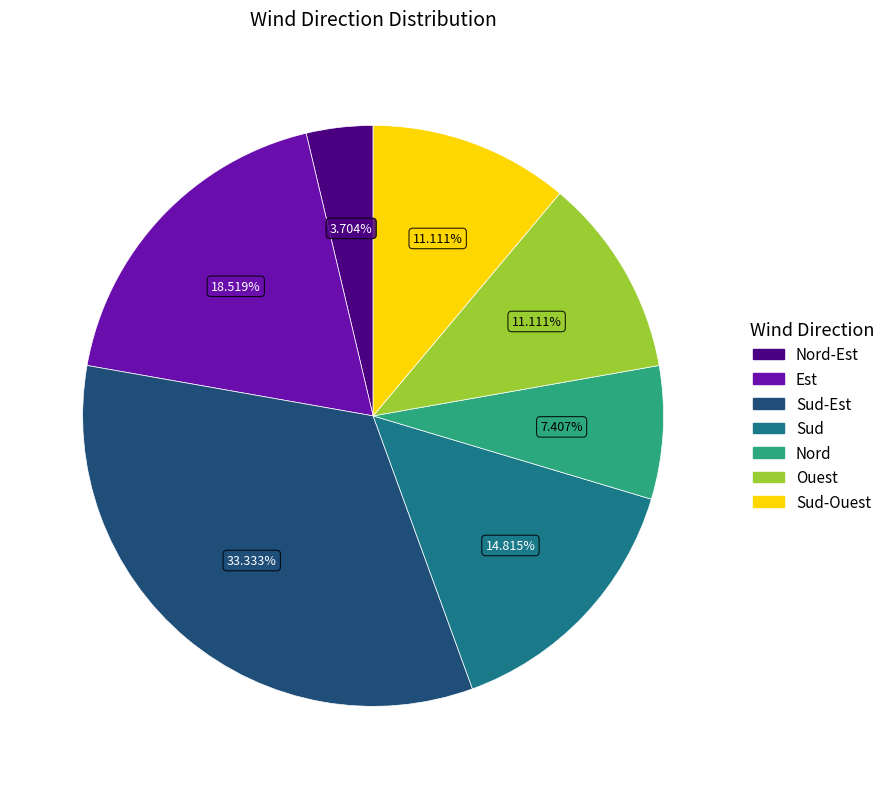

Is there any slice that represents more than half of the pie?

No